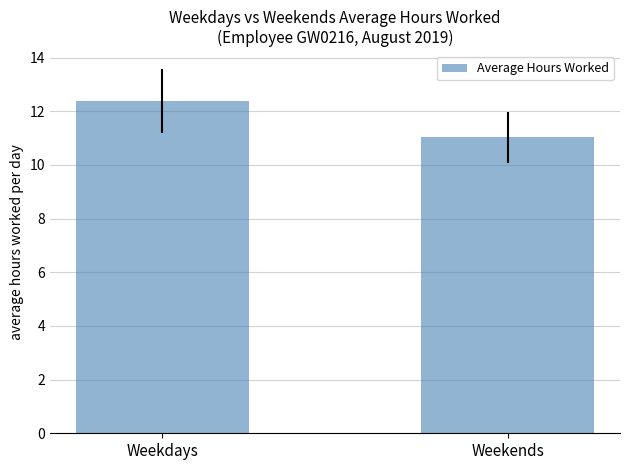

Rank the categories by value from lowest to highest.

Weekends, Weekdays